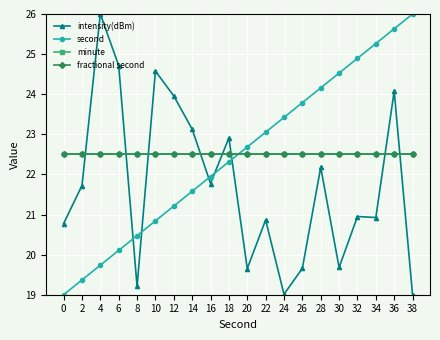

At which label does intensity(dBm) reach its peak?

4